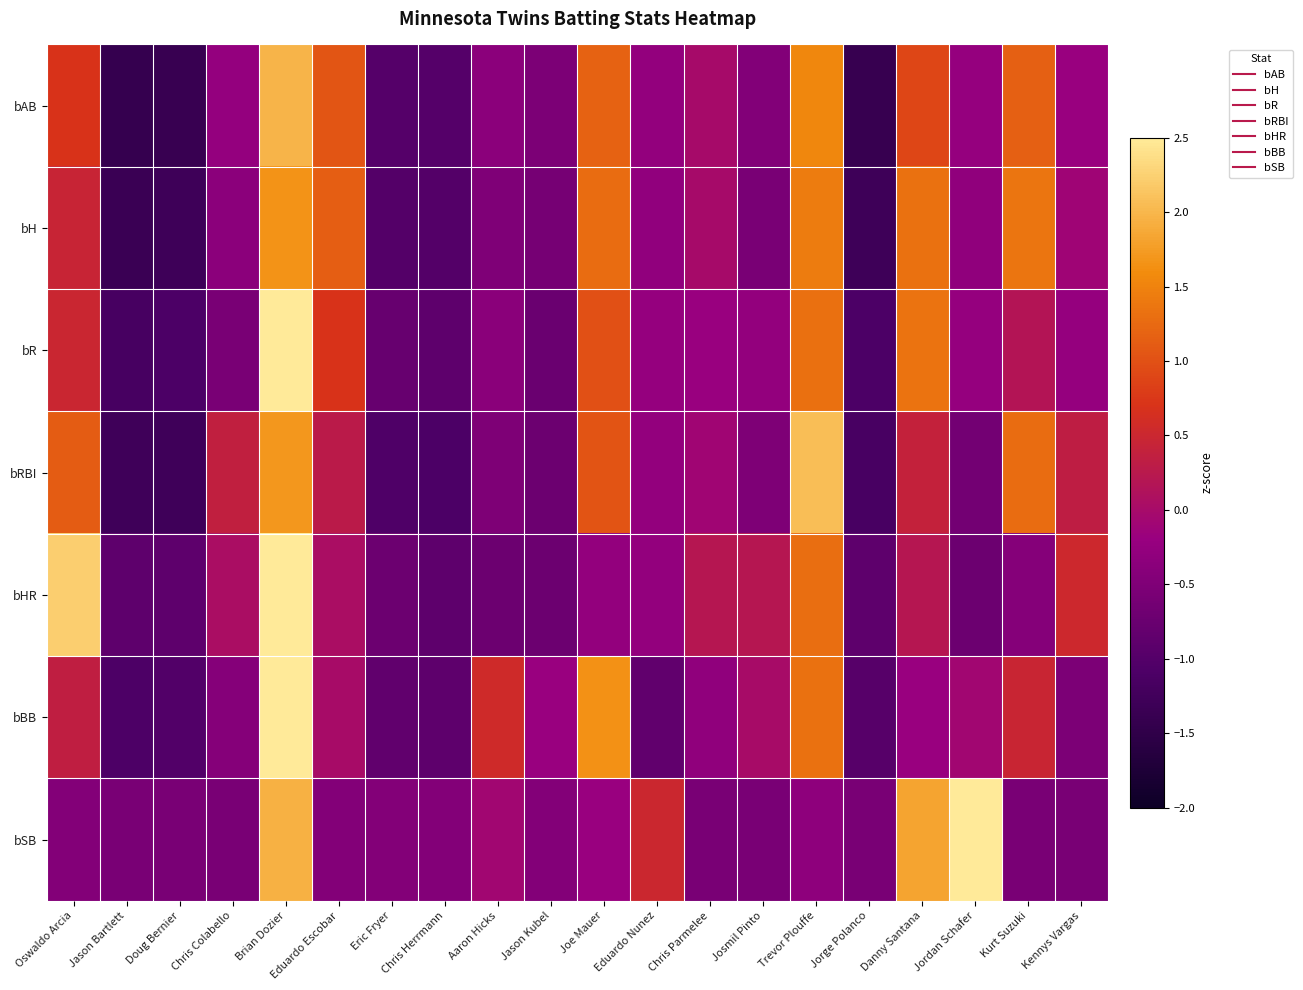

At how many categories does at least one series exceed 2?

4